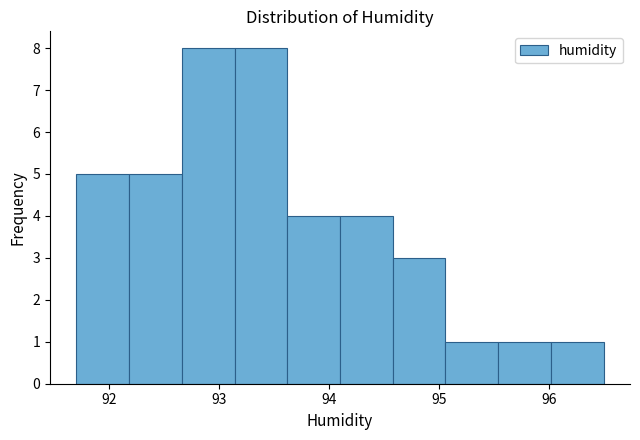

Reading left to right, transcribe this chart: for each bar, give the range it covers on the x-axis and its height. Neither the bar edges nor the heights are printed on the chart, so give them approximately, as read against the axes.

91.70 to 92.18: 5
92.18 to 92.66: 5
92.66 to 93.14: 8
93.14 to 93.62: 8
93.62 to 94.10: 4
94.10 to 94.58: 4
94.58 to 95.06: 3
95.06 to 95.54: 1
95.54 to 96.02: 1
96.02 to 96.50: 1